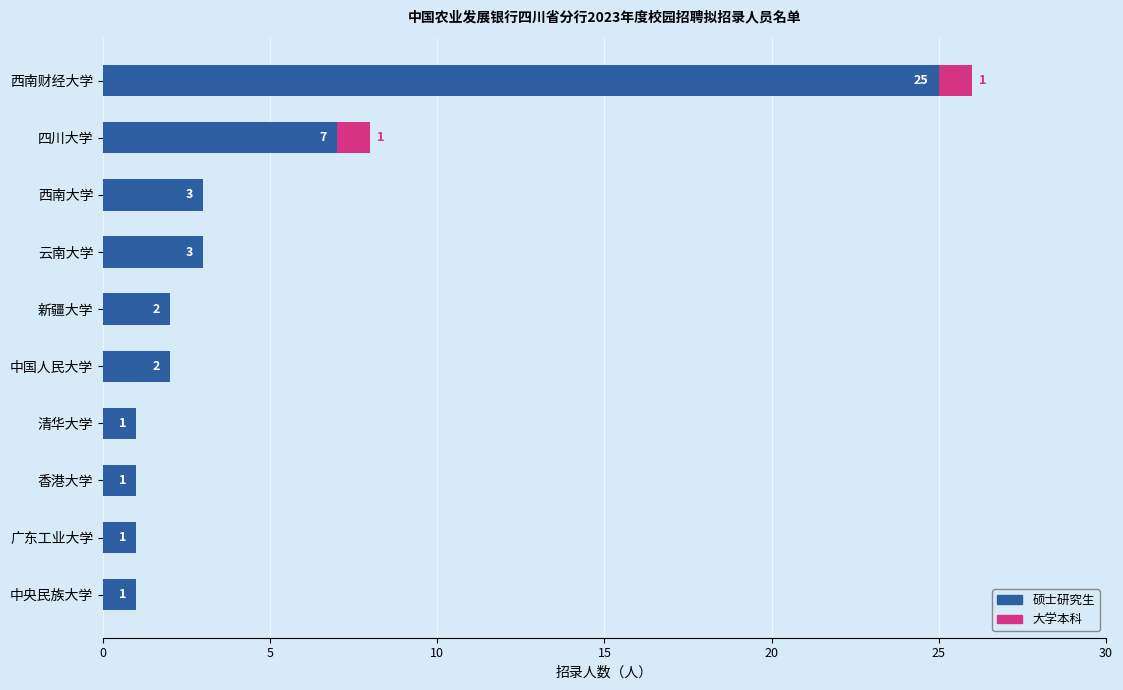

Which category has the highest value in the 硕士研究生 series?

西南财经大学